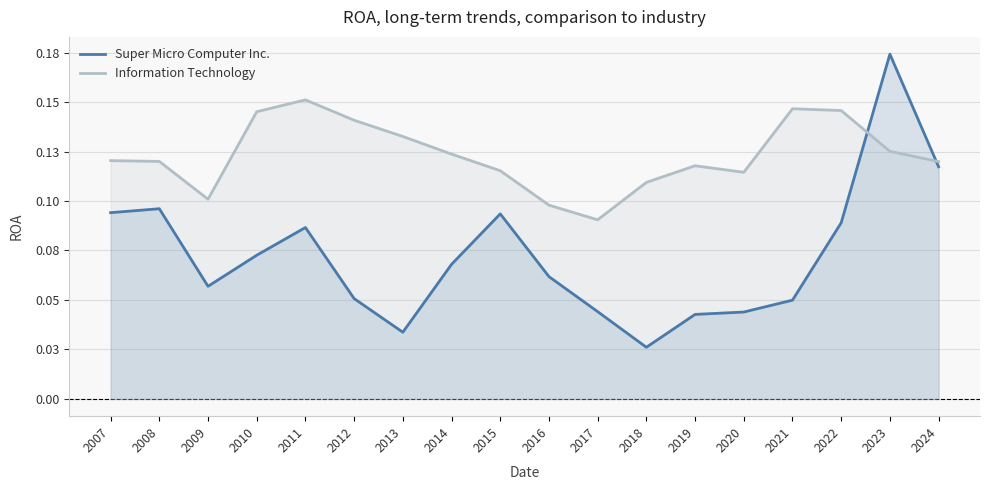

What is the greatest value displayed?

0.2